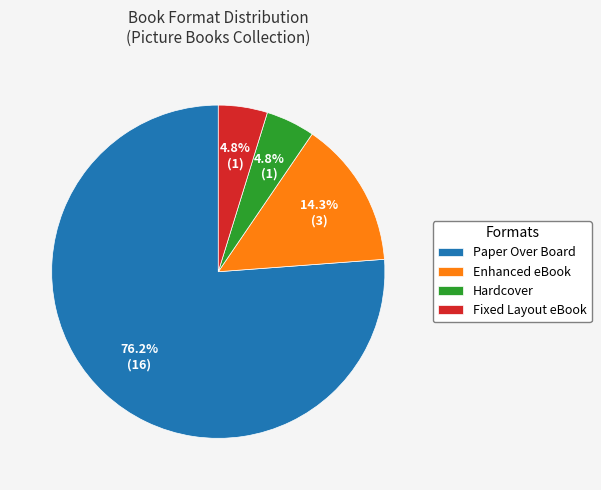

To the nearest percent, what percentage of the pie is Fixed Layout eBook?

5%